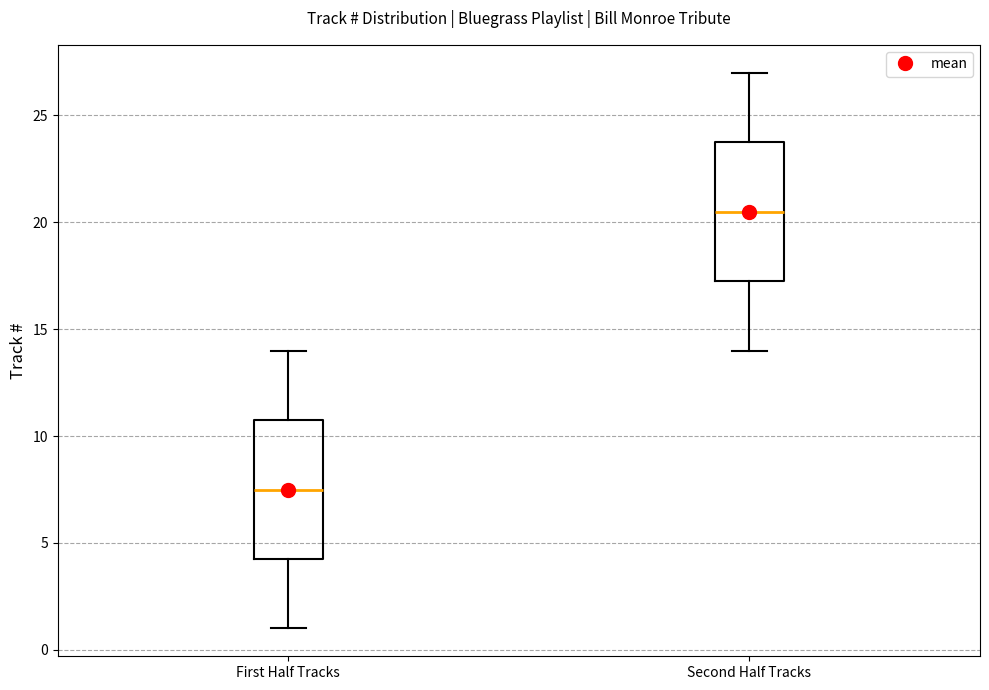

Reading left to right, transcribe this box plot: for each box, give where its median line is, the range the box spans, and where its two whiskers end, as read against the y-axis. The values are not printed on the chart, so give them approximately, as read against the axis.

First Half Tracks: median 7.5, box 4.5 to 11.0, whiskers 1.0 to 14.0
Second Half Tracks: median 20.5, box 17.5 to 24.0, whiskers 14.0 to 27.0